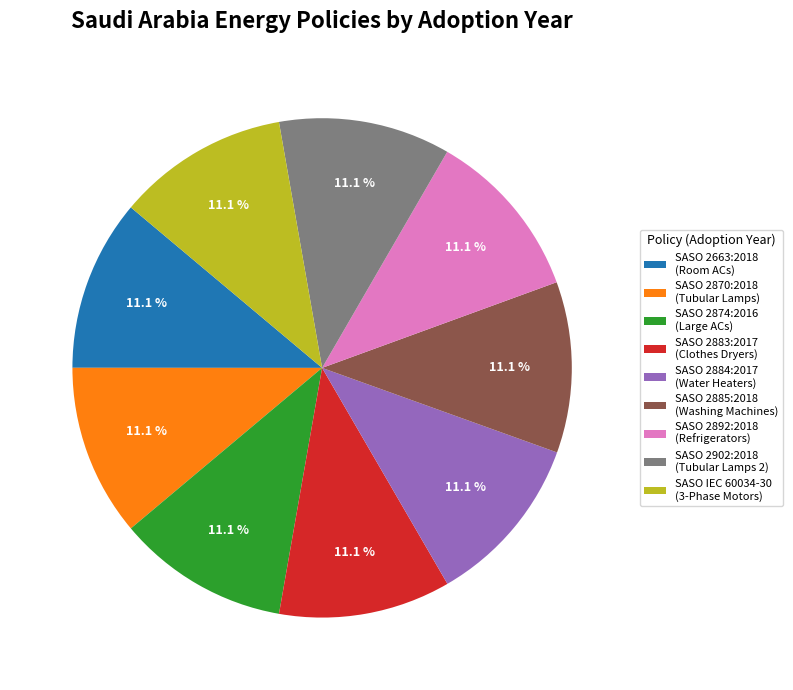

What is the total percentage of SASO 2892:2018 (Refrigerators) and SASO 2874:2016 (Large ACs)?

22.2%